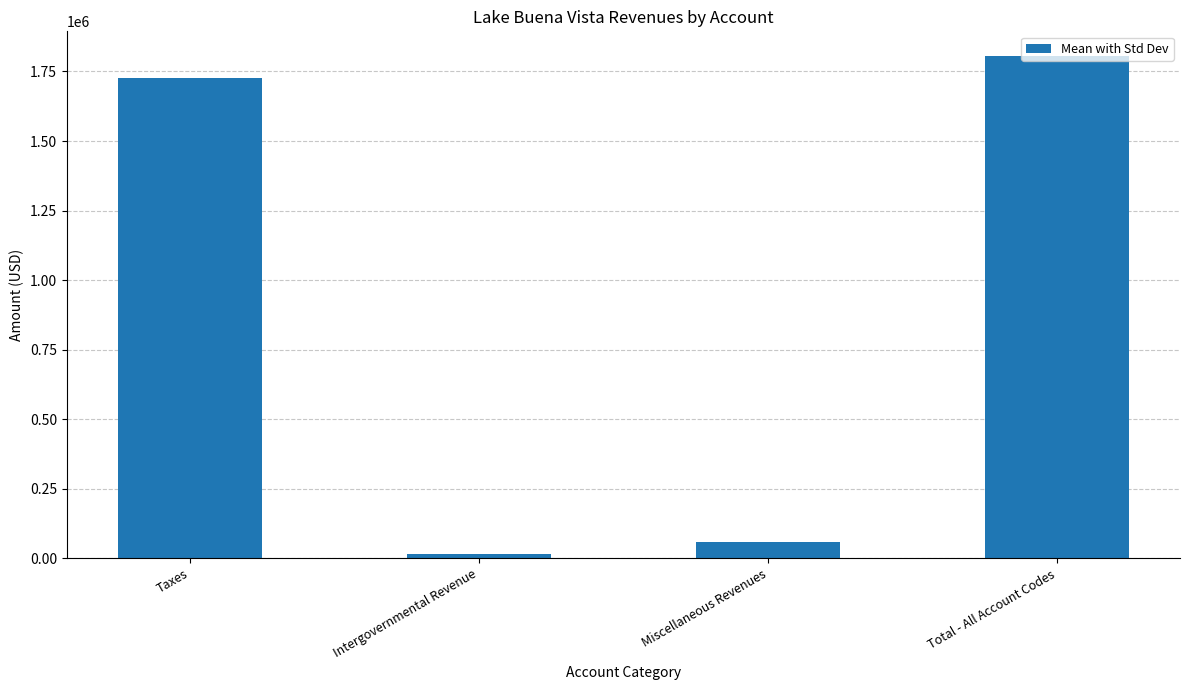

Which has a higher value, Total - All Account Codes or Intergovernmental Revenue?

Total - All Account Codes